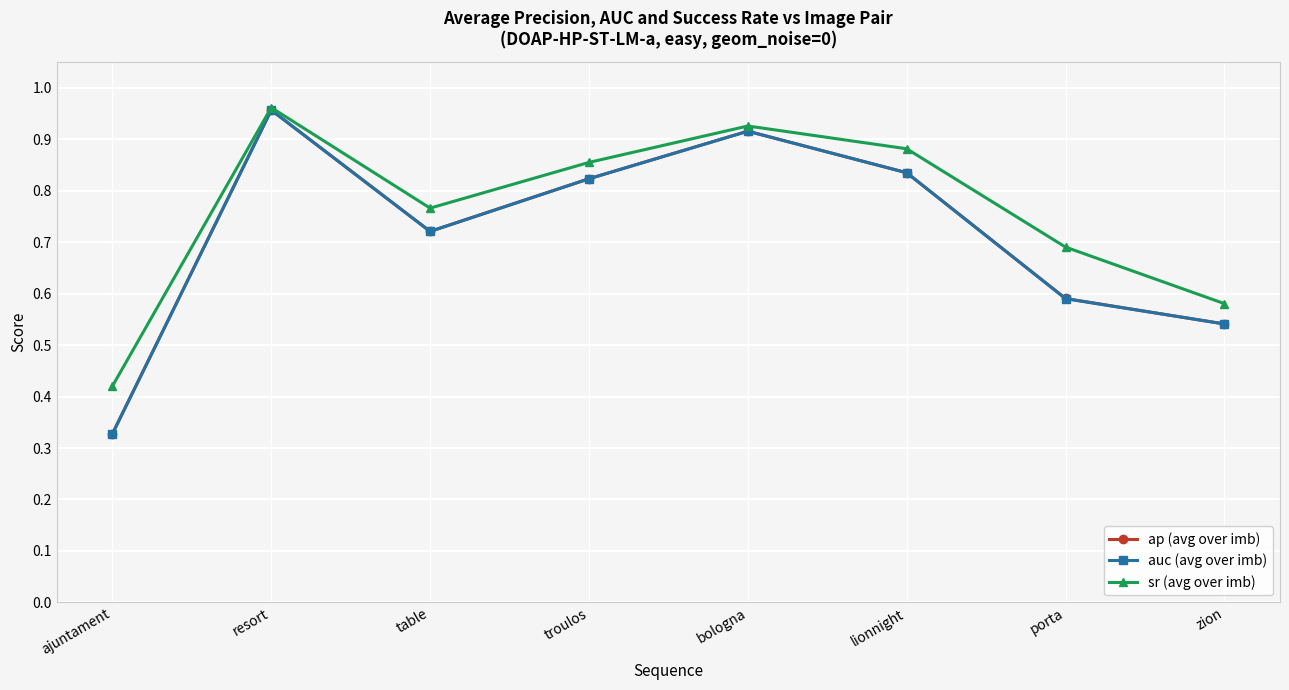

Is this an area chart (filled region under the line)?

No